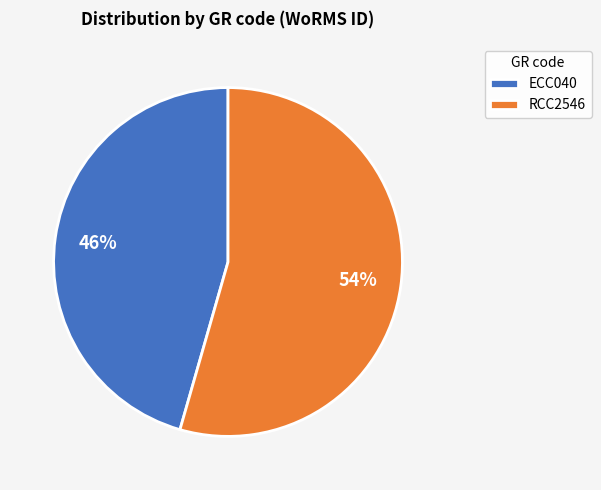

What percentage is the ECC040 slice, to the nearest percent?

46%